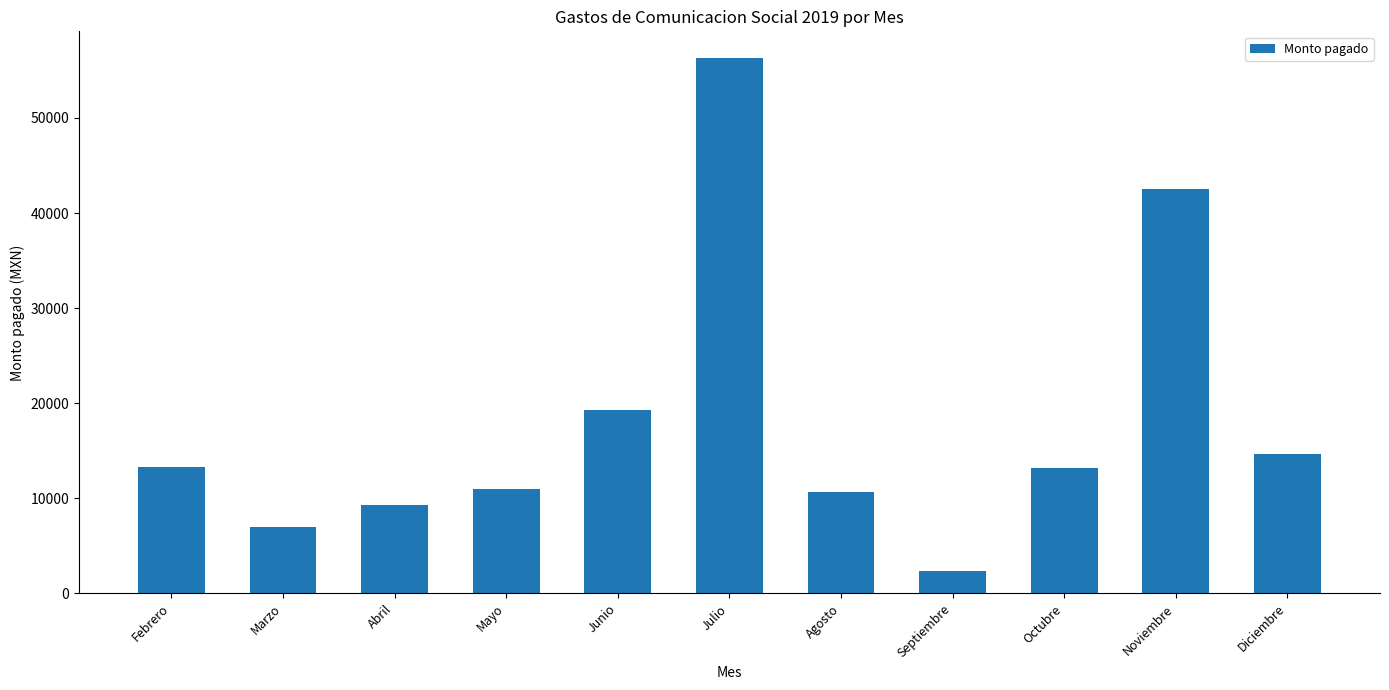

How many bars are there in total?

11